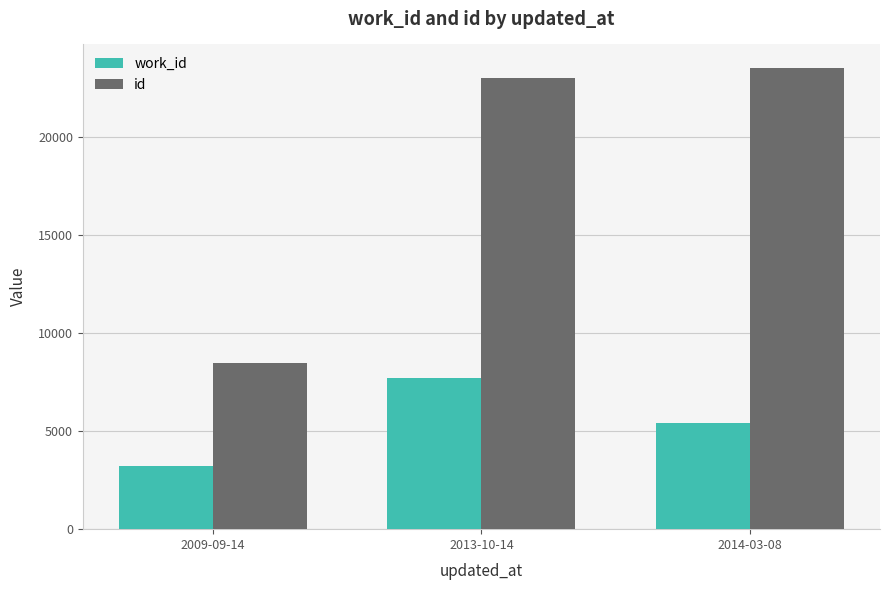

Are the bars horizontal?

No